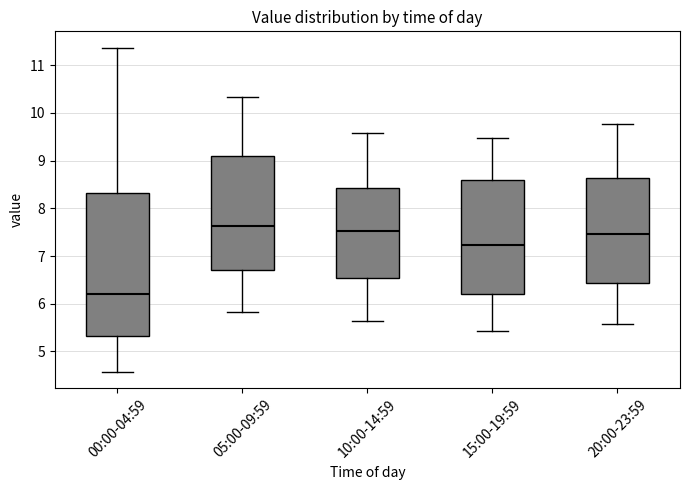

Where does the lower whisker of the box for 20:00-23:59 end on the y-axis? The values are not printed on the chart, so give them approximately, as read against the axis.

5.6